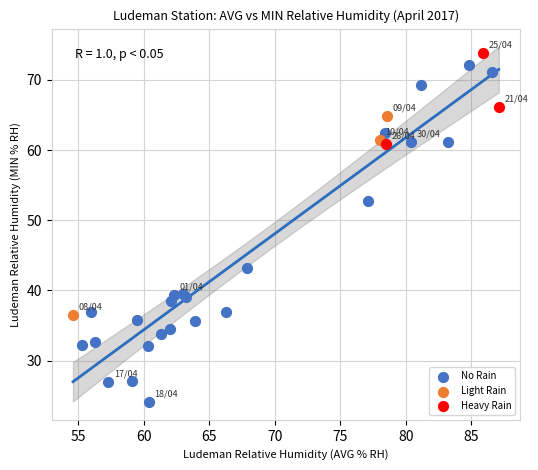

Which series has the widest spread of Y values?

No Rain